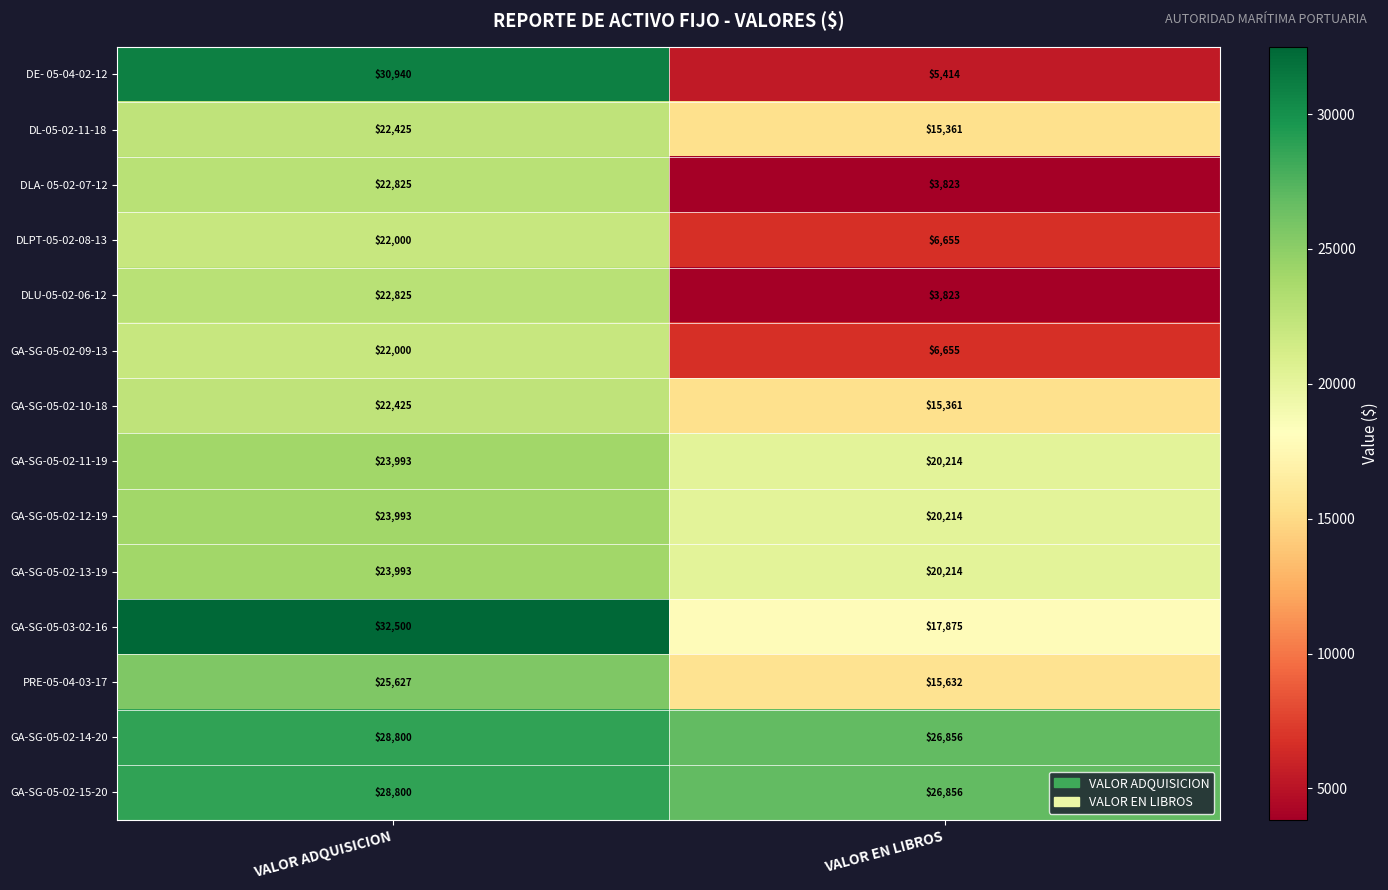

Reading left to right, extract all data points from this chart.

DE- 05-04-02-12: VALOR ADQUISICION=30940	VALOR EN LIBROS=5414
DL-05-02-11-18: VALOR ADQUISICION=22425	VALOR EN LIBROS=15361
DLA- 05-02-07-12: VALOR ADQUISICION=22825	VALOR EN LIBROS=3823
DLPT-05-02-08-13: VALOR ADQUISICION=22000	VALOR EN LIBROS=6655
DLU-05-02-06-12: VALOR ADQUISICION=22825	VALOR EN LIBROS=3823
GA-SG-05-02-09-13: VALOR ADQUISICION=22000	VALOR EN LIBROS=6655
GA-SG-05-02-10-18: VALOR ADQUISICION=22425	VALOR EN LIBROS=15361
GA-SG-05-02-11-19: VALOR ADQUISICION=23993	VALOR EN LIBROS=20214
GA-SG-05-02-12-19: VALOR ADQUISICION=23993	VALOR EN LIBROS=20214
GA-SG-05-02-13-19: VALOR ADQUISICION=23993	VALOR EN LIBROS=20214
GA-SG-05-03-02-16: VALOR ADQUISICION=32500	VALOR EN LIBROS=17875
PRE-05-04-03-17: VALOR ADQUISICION=25627	VALOR EN LIBROS=15632
GA-SG-05-02-14-20: VALOR ADQUISICION=28800	VALOR EN LIBROS=26856
GA-SG-05-02-15-20: VALOR ADQUISICION=28800	VALOR EN LIBROS=26856